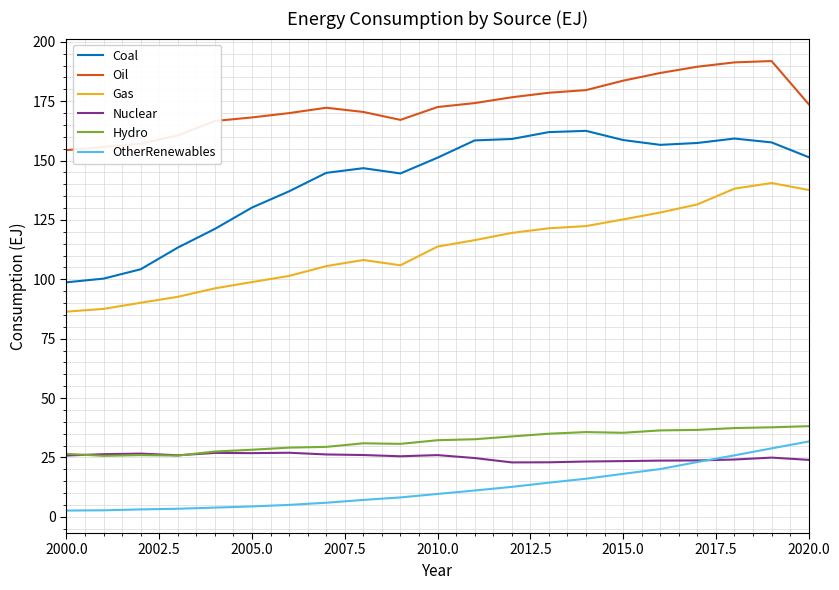

What are all the series names shown in the legend?

Coal, Oil, Gas, Nuclear, Hydro, OtherRenewables